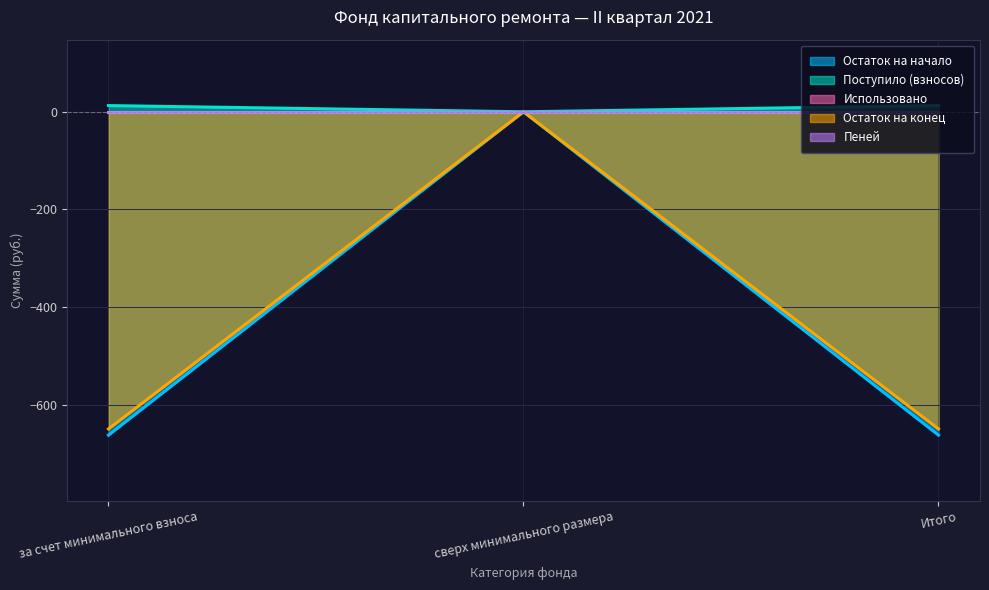

Which series changed the most between сверх минимального размера and Итого?

Поступило (взносов)